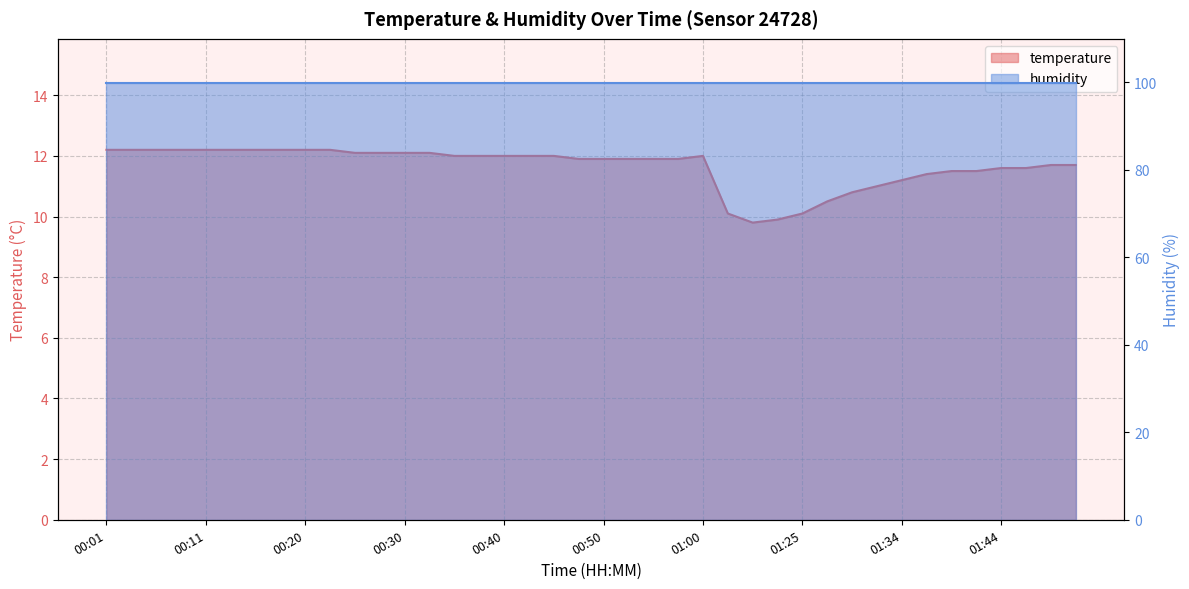

The value at 01:20 is 9.8. True or false?

True